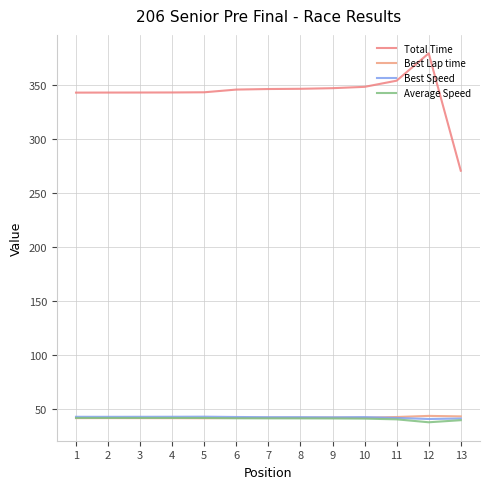

What value does the Total Time series have at 4?

343.0